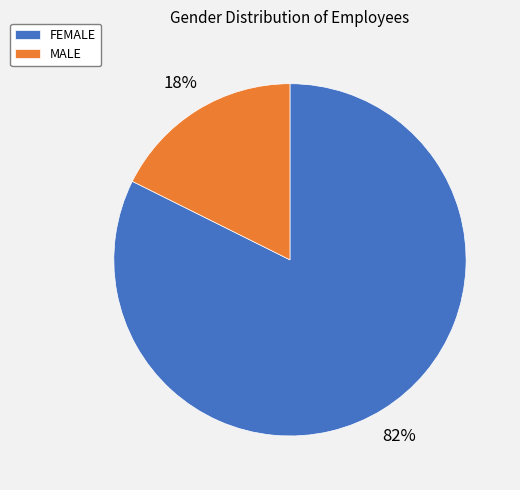

Is the sum of MALE and FEMALE greater than half?

Yes